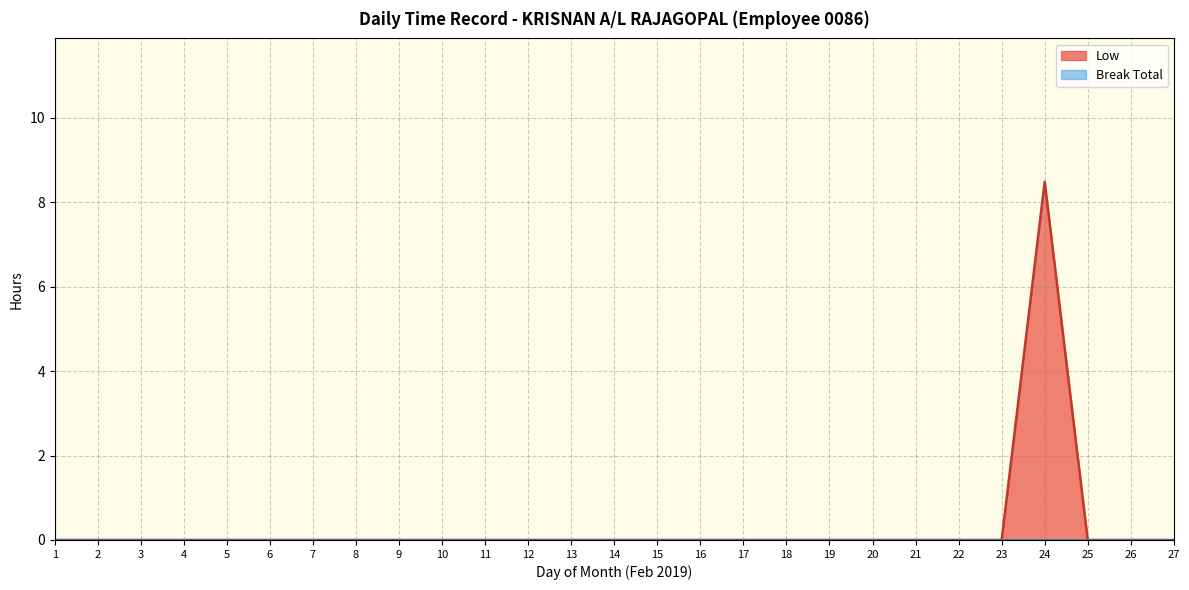

Is it true that Low equals 0.0 at 6?

True